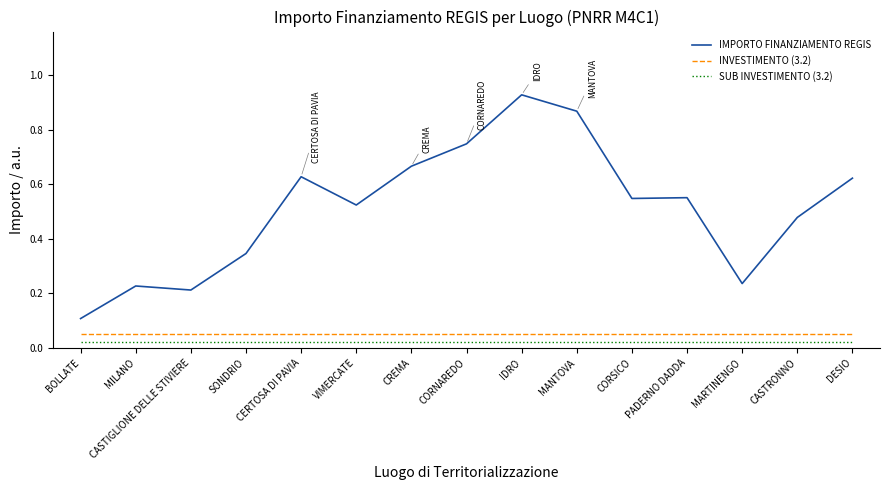

What position from the left is DESIO?

15